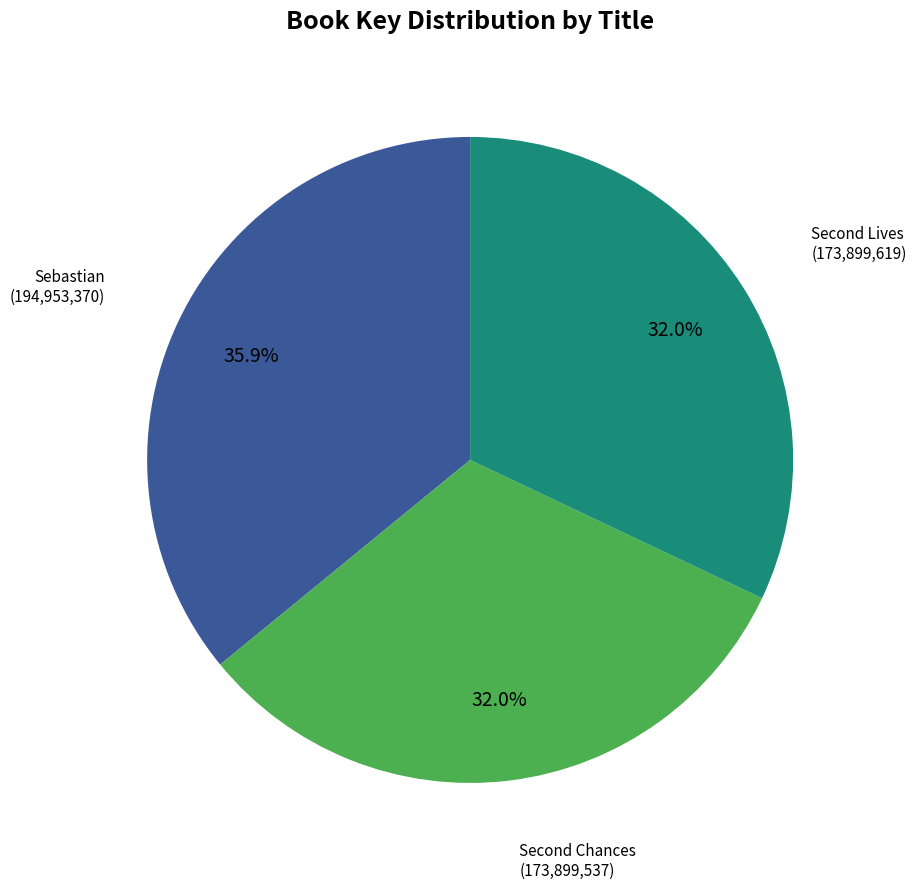

Is Sebastian the majority of the pie?

No